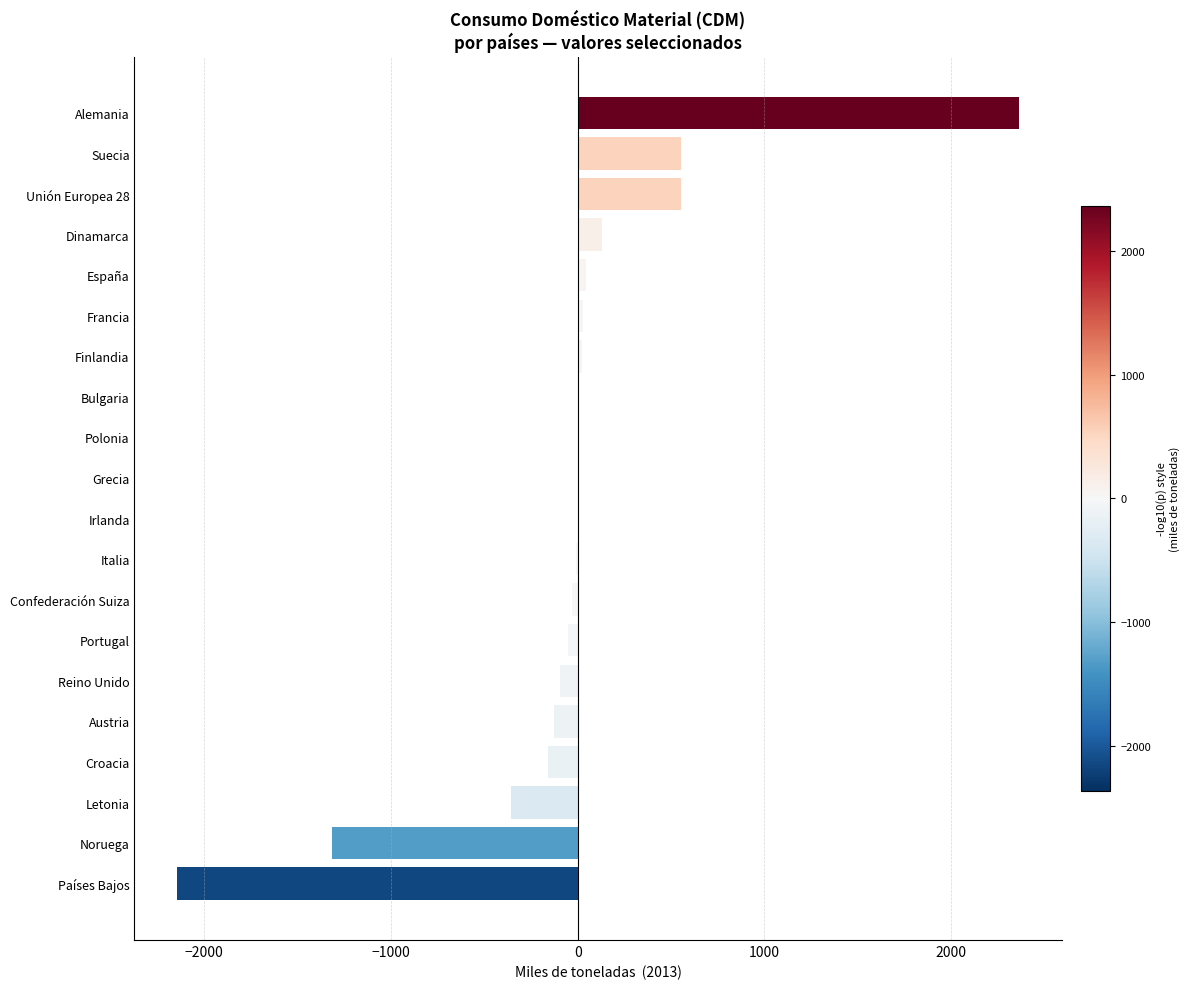

Which label corresponds to the largest value in the chart?

Alemania